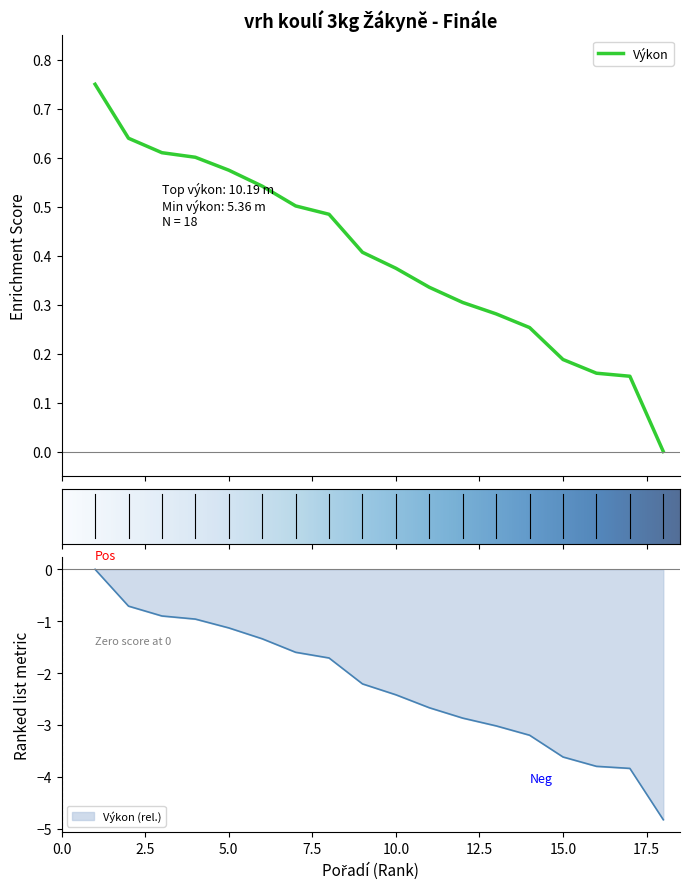

Count the number of categories in the chart.

18